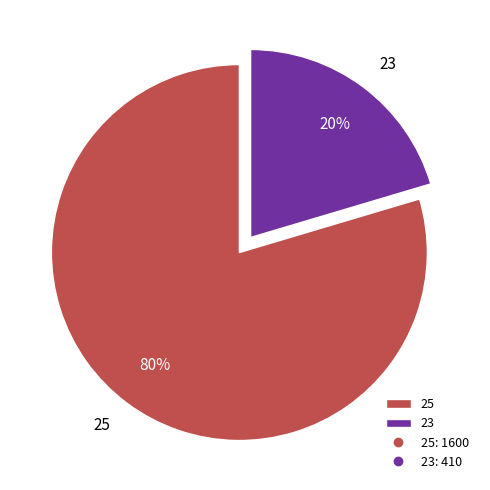

True or false: 25 accounts for 80% of the total.

True